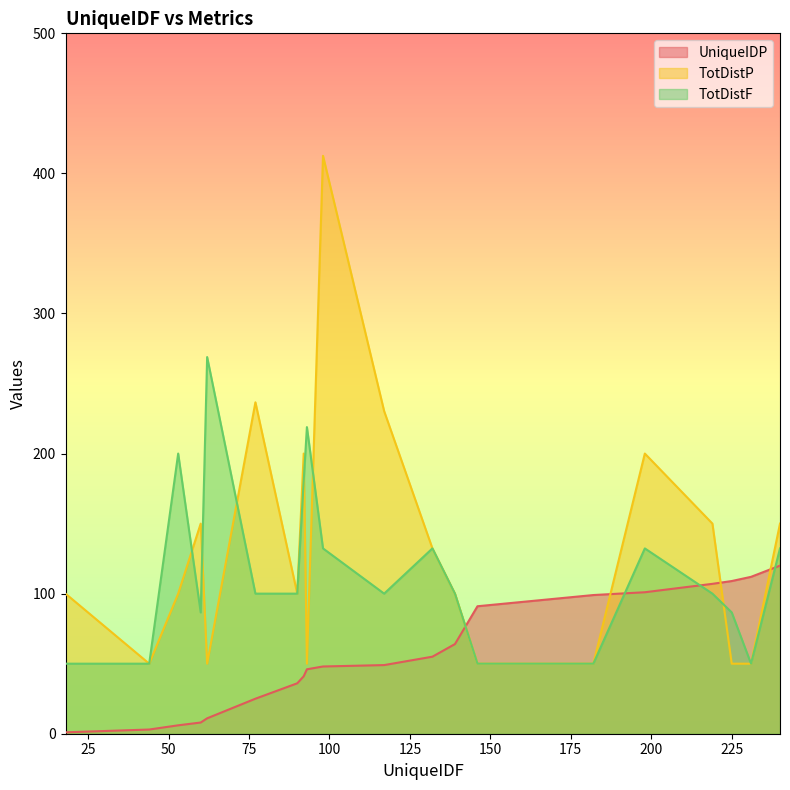

Between which two adjacent categories do TotDistF and UniqueIDP first intersect?

139 and 146